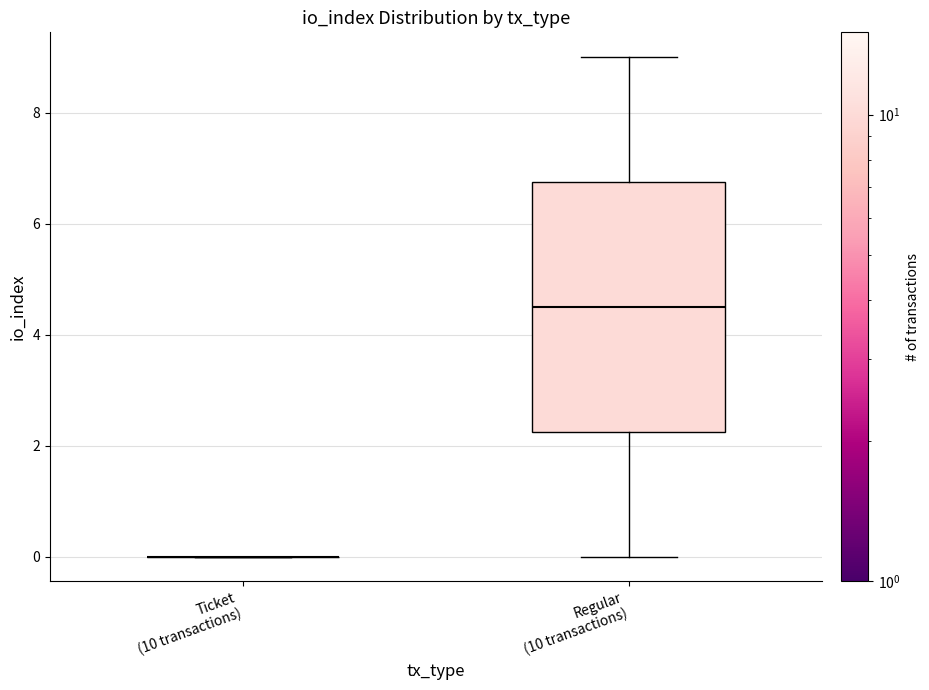

Which box is the tallest, from its lower edge to its upper edge?

Regular (10 transactions)